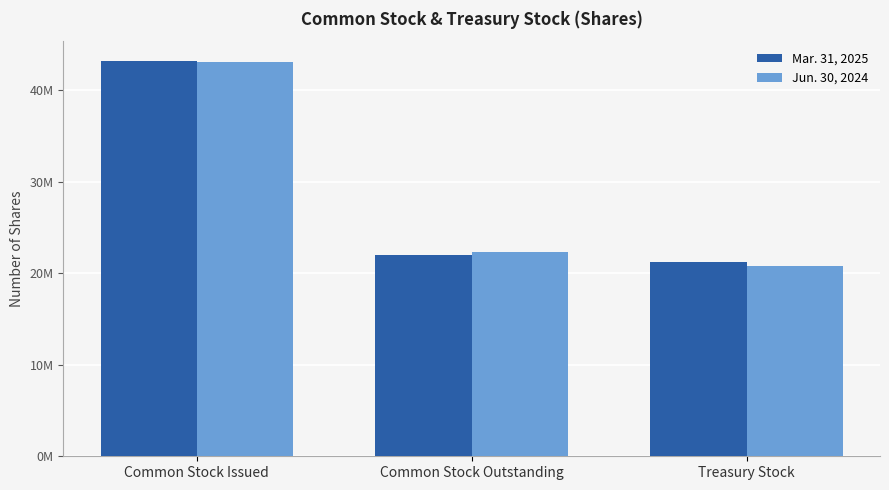

At how many categories does at least one series exceed 24244469?

1